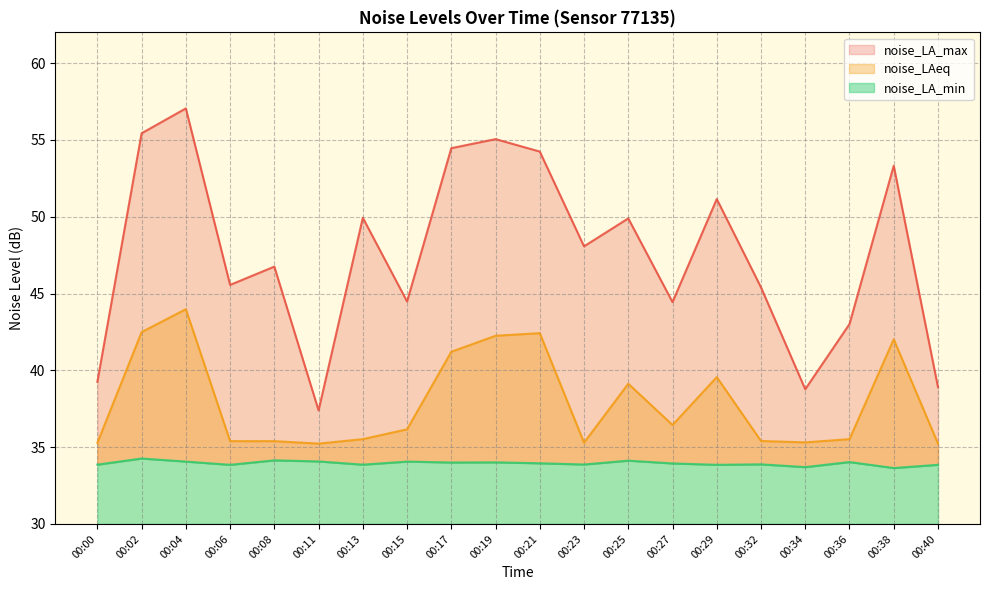

How many data points in noise_LAeq are above 36?

10